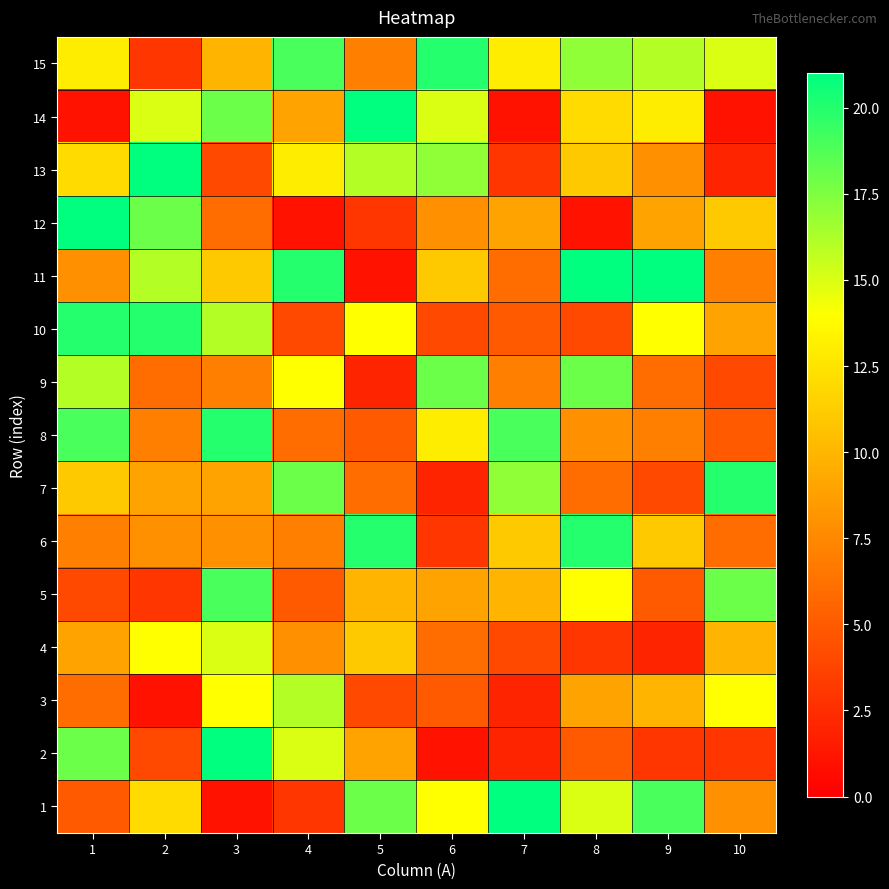

Reading left to right, transcribe all the data shown in this chart.

1: 1=5	2=12	3=1	4=3	5=18	6=14	7=21	8=15	9=19	10=8
2: 1=18	2=4	3=21	4=15	5=9	6=1	7=2	8=5	9=3	10=3
3: 1=6	2=1	3=14	4=16	5=4	6=5	7=2	8=9	9=10	10=14
4: 1=9	2=14	3=15	4=8	5=11	6=6	7=4	8=3	9=2	10=10
5: 1=4	2=3	3=19	4=5	5=10	6=9	7=10	8=14	9=5	10=18
6: 1=7	2=8	3=8	4=7	5=20	6=3	7=11	8=20	9=11	10=6
7: 1=11	2=9	3=9	4=18	5=6	6=2	7=17	8=6	9=4	10=20
8: 1=19	2=7	3=20	4=6	5=5	6=13	7=19	8=8	9=7	10=5
9: 1=16	2=6	3=7	4=14	5=2	6=18	7=7	8=18	9=6	10=4
10: 1=20	2=20	3=16	4=4	5=14	6=4	7=5	8=4	9=14	10=9
11: 1=8	2=16	3=11	4=20	5=1	6=11	7=6	8=21	9=21	10=7
12: 1=21	2=18	3=6	4=1	5=3	6=8	7=9	8=1	9=9	10=11
13: 1=12	2=21	3=4	4=13	5=16	6=17	7=3	8=11	9=8	10=2
14: 1=1	2=15	3=18	4=9	5=21	6=15	7=1	8=12	9=13	10=1
15: 1=13	2=3	3=10	4=19	5=7	6=20	7=13	8=17	9=16	10=15